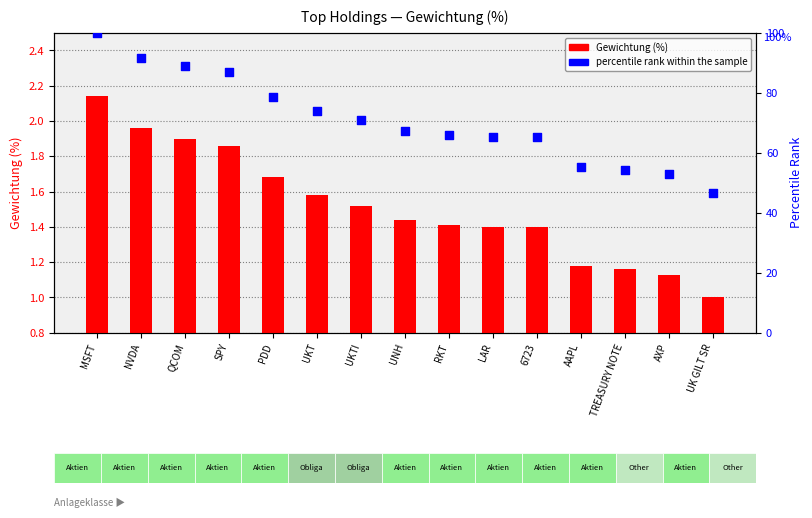

At which category is the sum across all series the highest?

MSFT